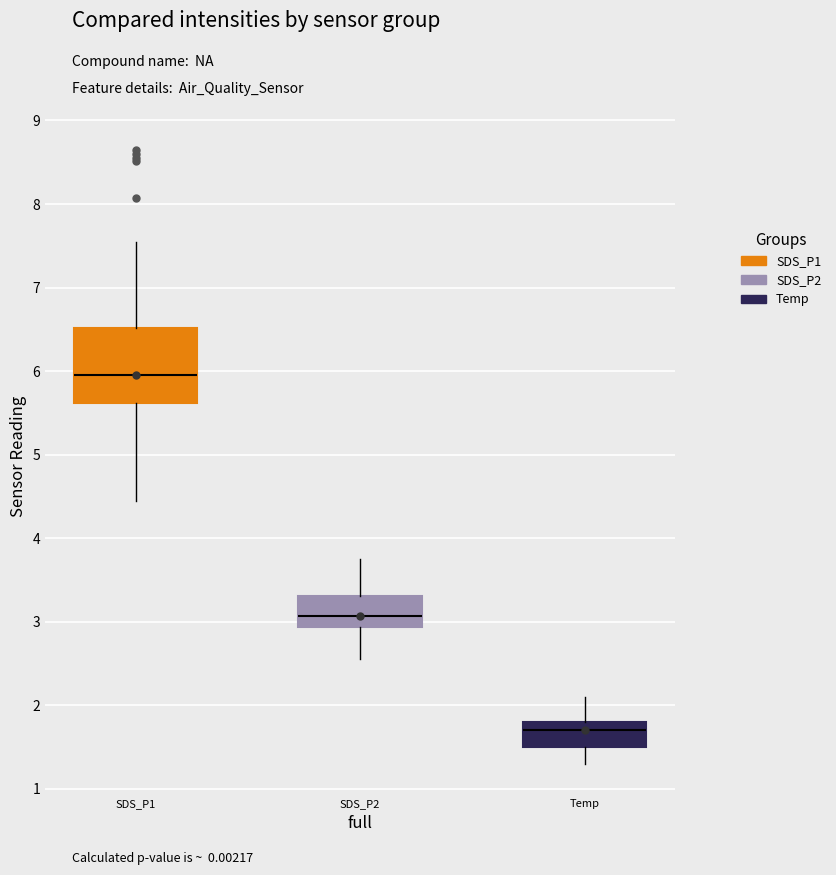

Reading left to right, read every box against the y-axis: the position of its median line, the range the box covers, and the ends of its whiskers. The values are not printed on the chart, so give them approximately, as read against the axis.

SDS_P1: median 6.0, box 5.6 to 6.5, whiskers 4.5 to 7.6
SDS_P2: median 3.1, box 2.9 to 3.3, whiskers 2.6 to 3.8
Temp: median 1.7, box 1.5 to 1.8, whiskers 1.3 to 2.1